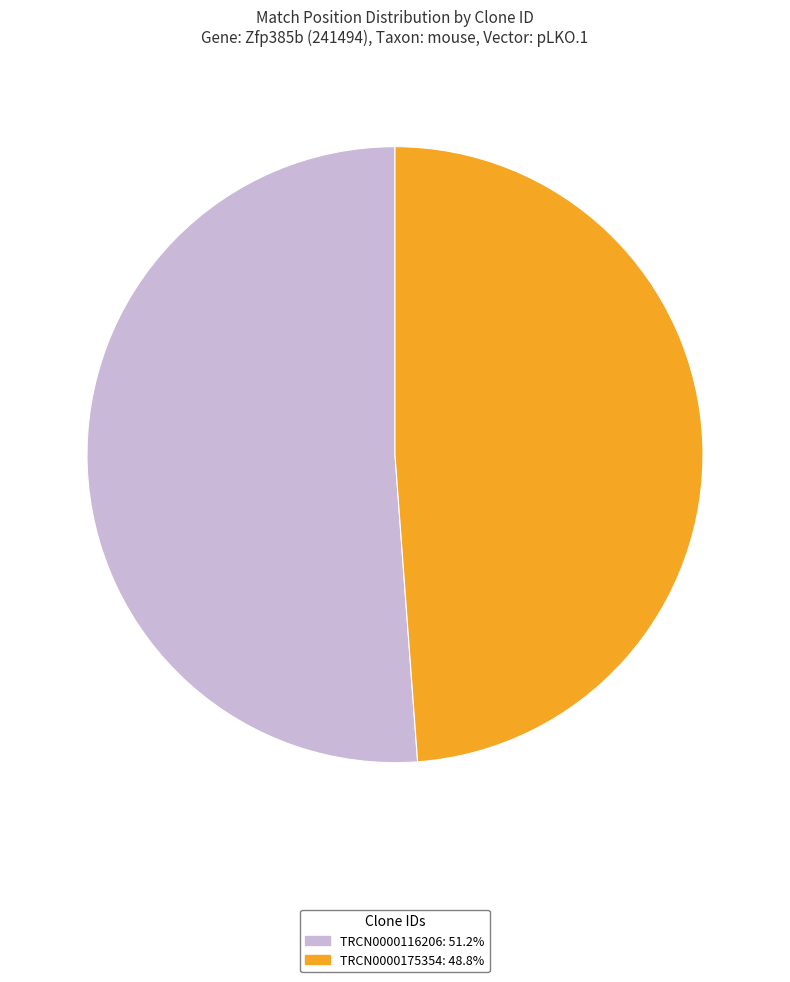

Approximately how many times larger is the value at TRCN0000175354 compared to TRCN0000116206?

1.0